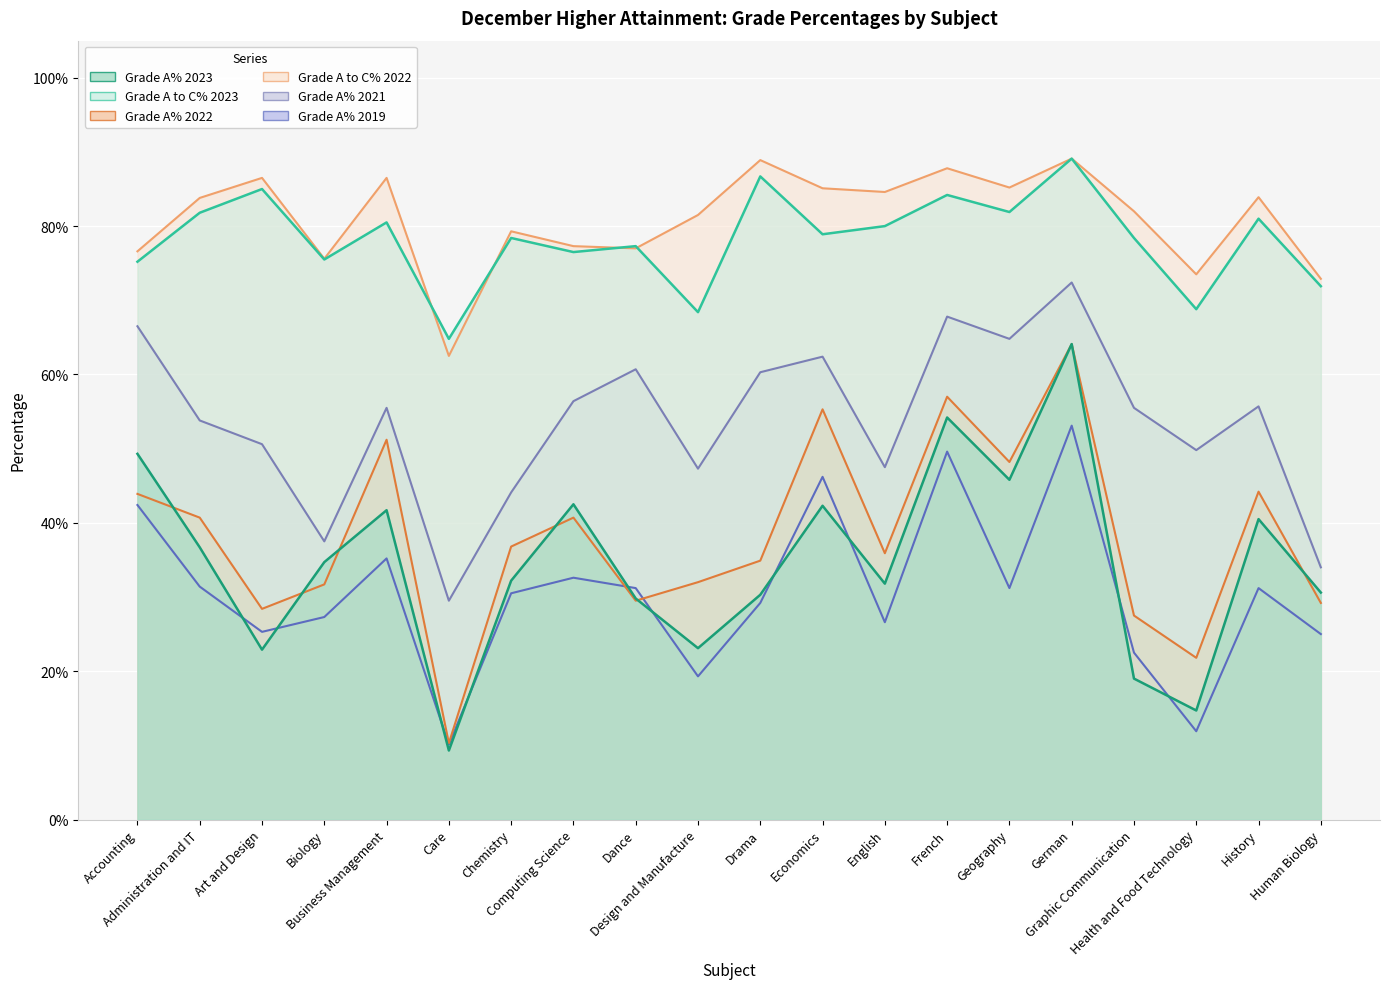

At how many categories does at least one series exceed 0?

20